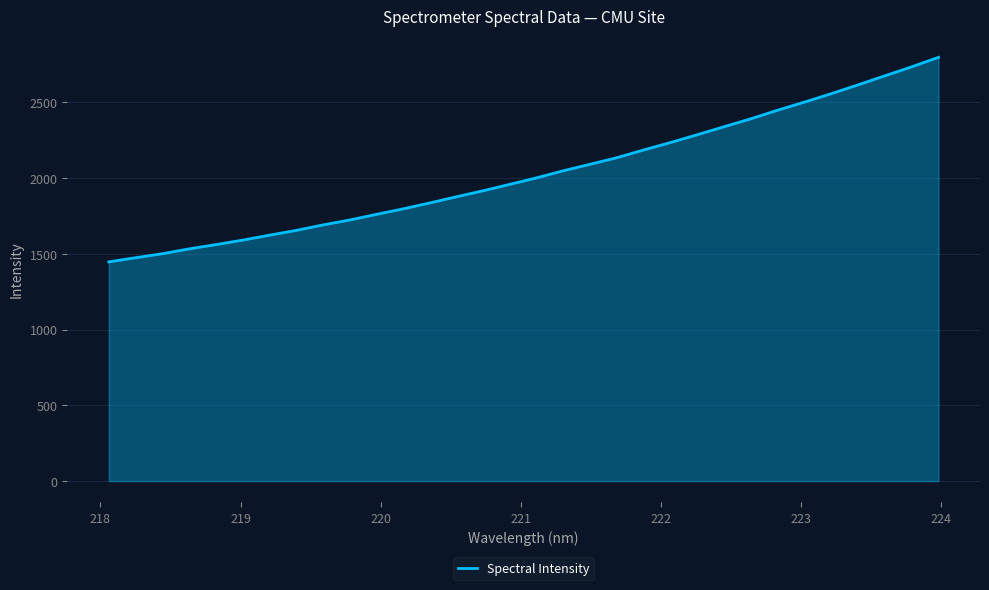

What is the sum of all values?

64999.2